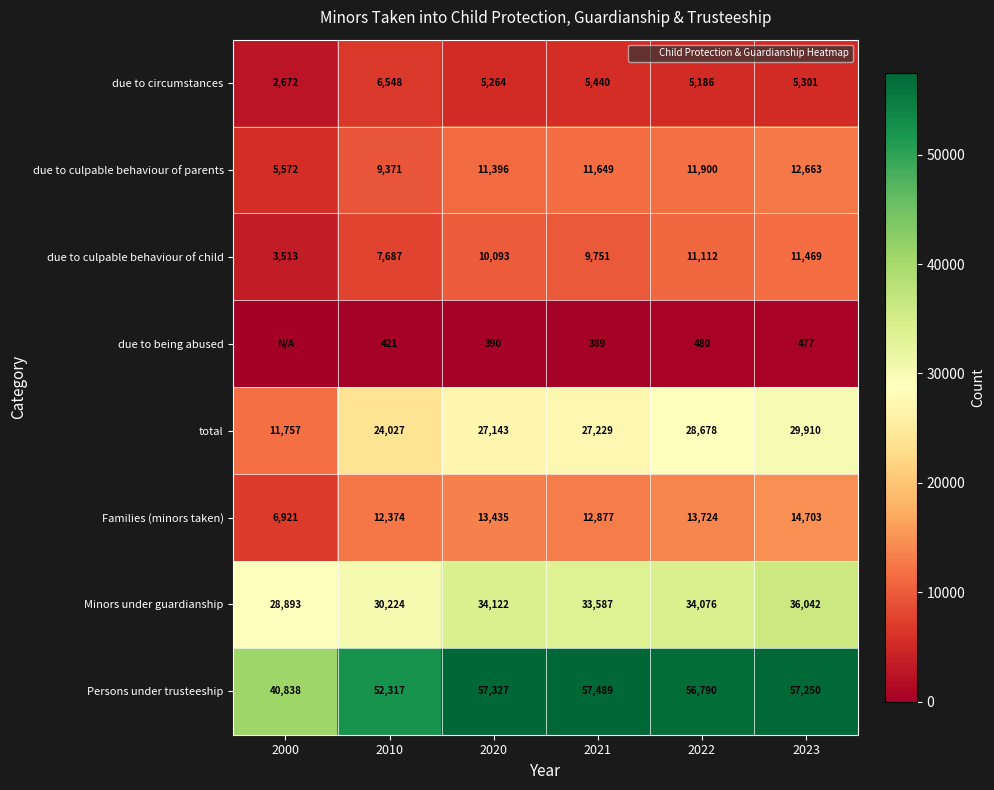

What is the sum of the Persons under trusteeship values at 2020 and 2023?

114577